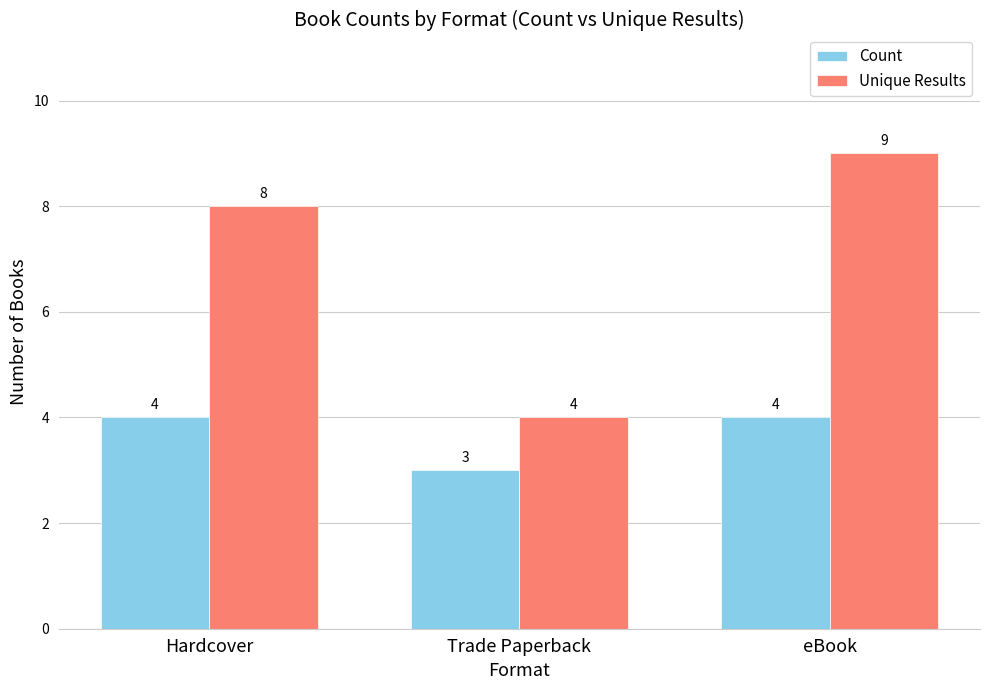

What is the difference between the maximum and minimum values in the Count series?

1